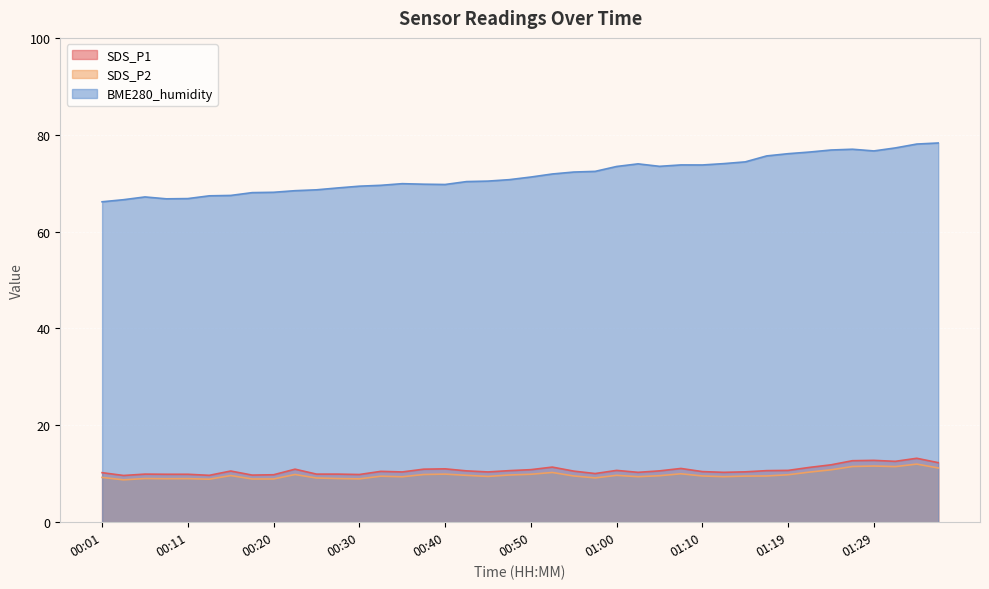

The SDS_P2 series shows 5.3 at 00:20. True or false?

False